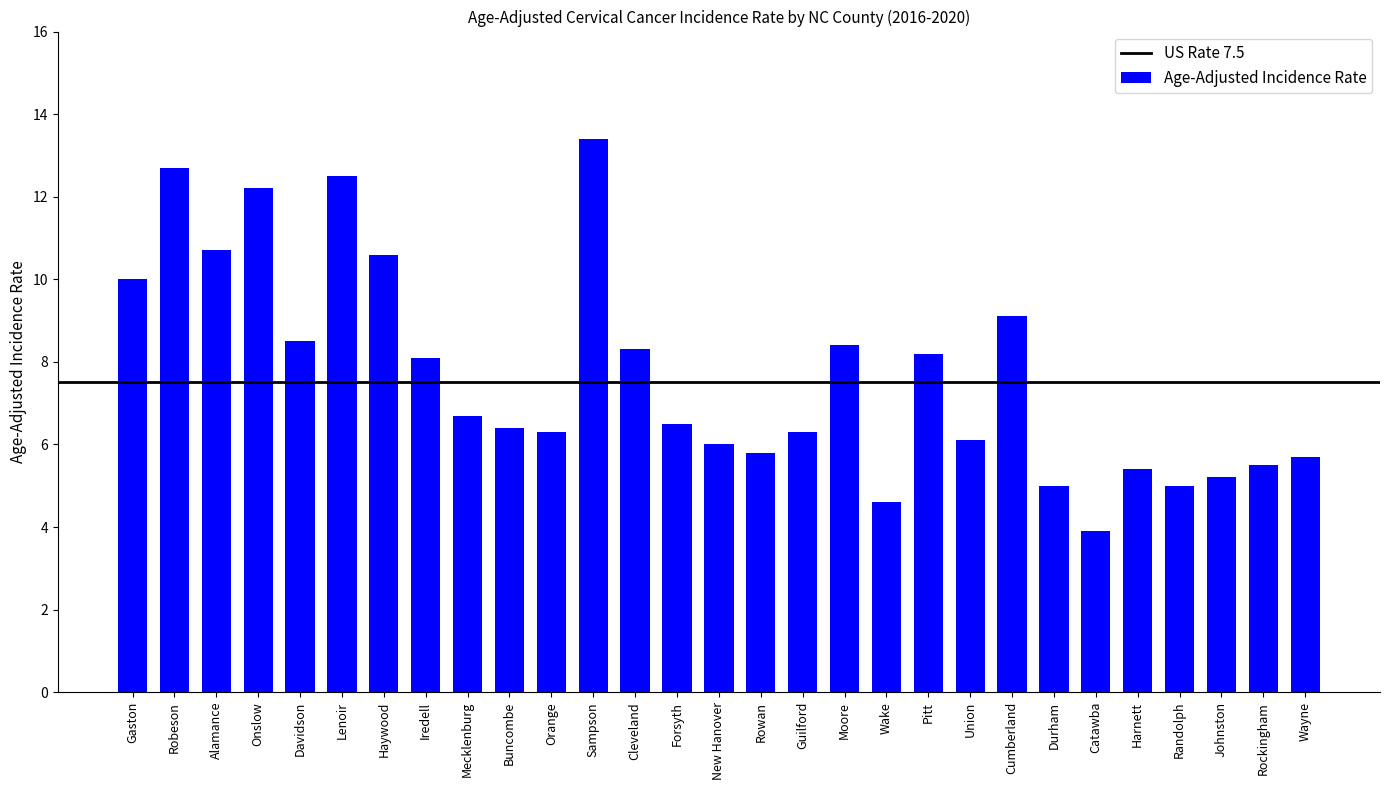

What is the sum of the values at Orange and Catawba?

10.2